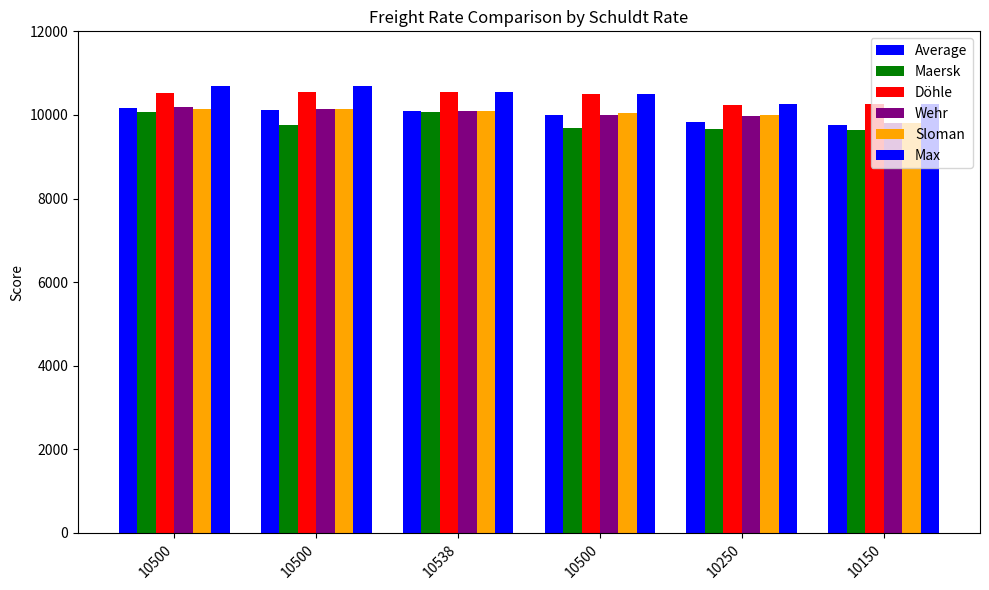

Which has a higher value, 10250 or 10150?

10250